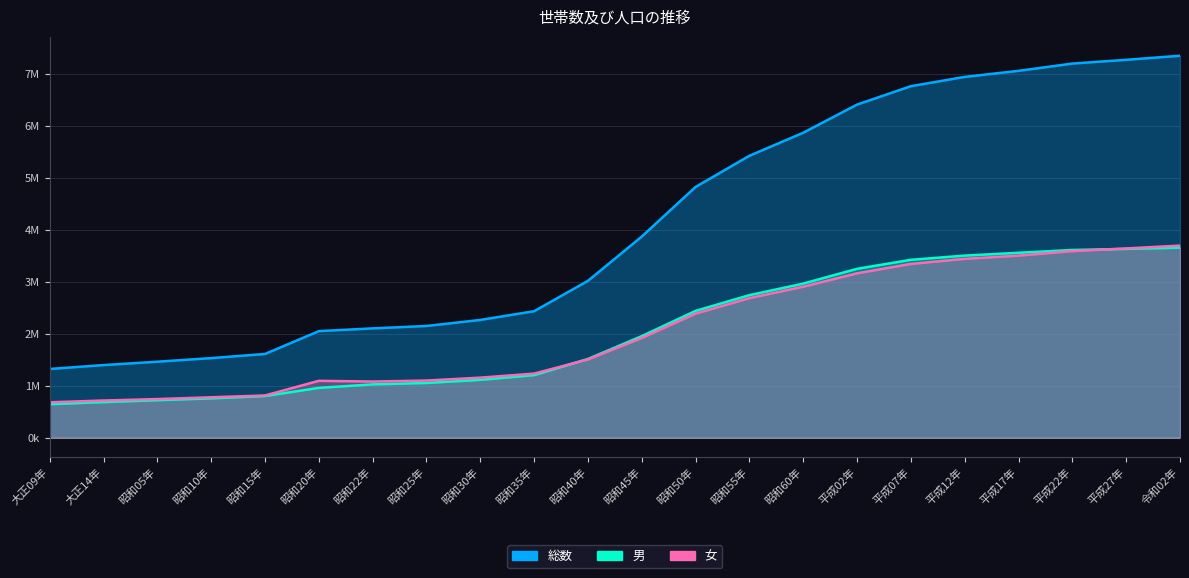

Does the chart display data point markers on the line(s)?

No